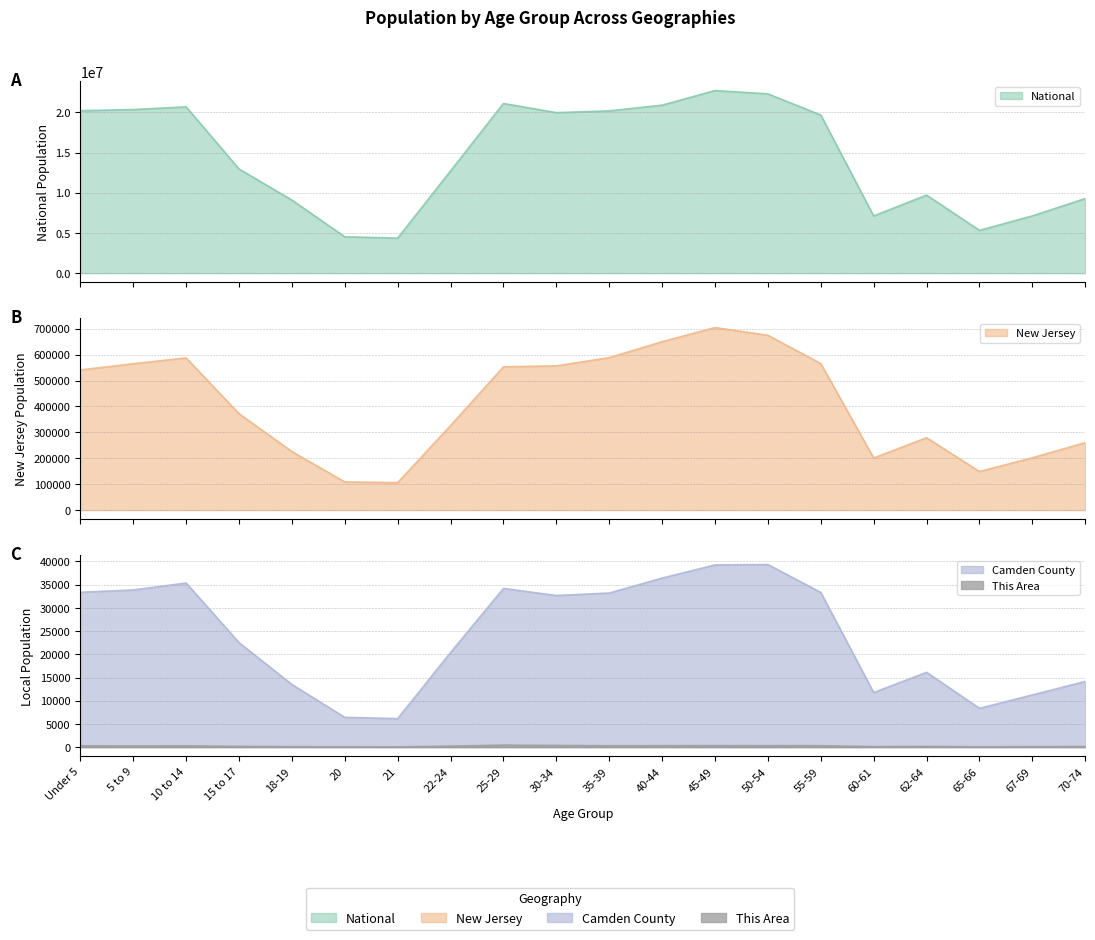

List the labels in order of New Jersey value, smallest first.

21, 20, 65-66, 60-61, 67-69, 18-19, 70-74, 62-64, 22-24, 15 to 17, Under 5, 25-29, 30-34, 5 to 9, 55-59, 10 to 14, 35-39, 40-44, 50-54, 45-49